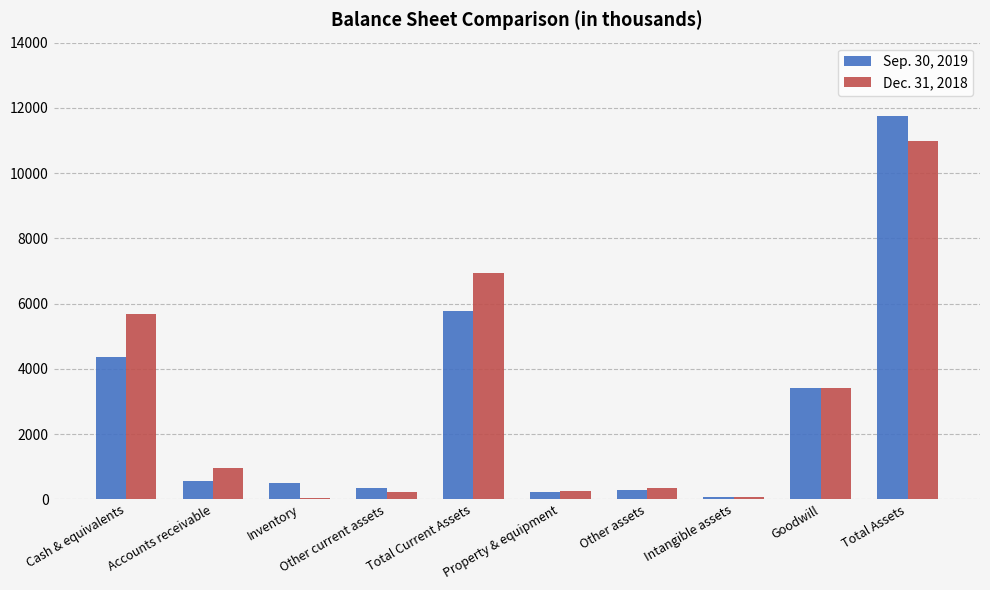

Are the bars grouped side by side (vs. stacked)?

Yes